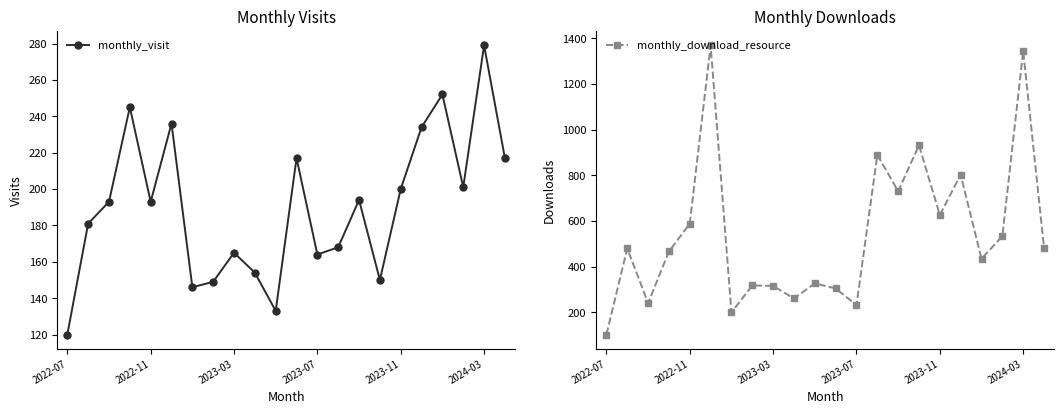

List the series in order of their overall mean, lowest first.

monthly_visit, monthly_download_resource